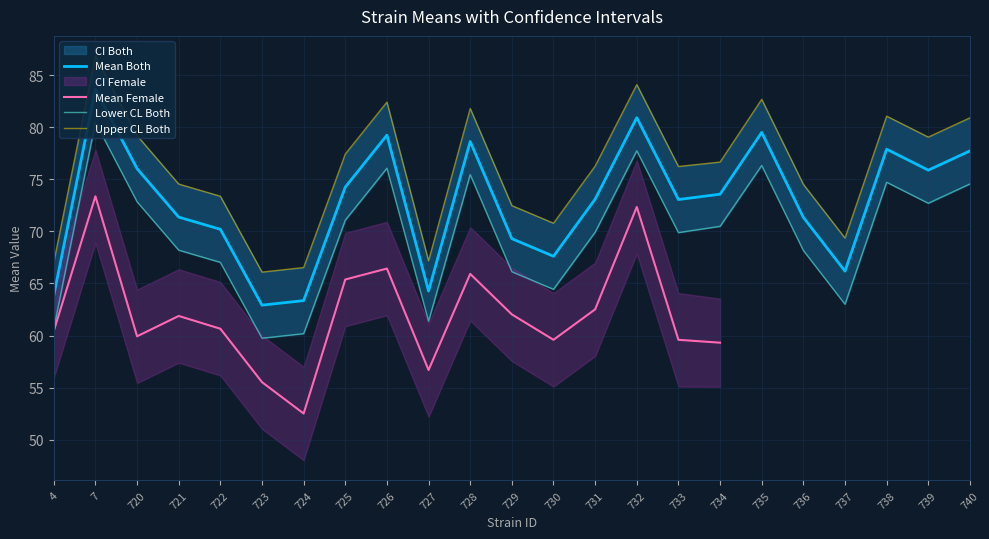

Where does the uppercl_both series first go above 76?

7